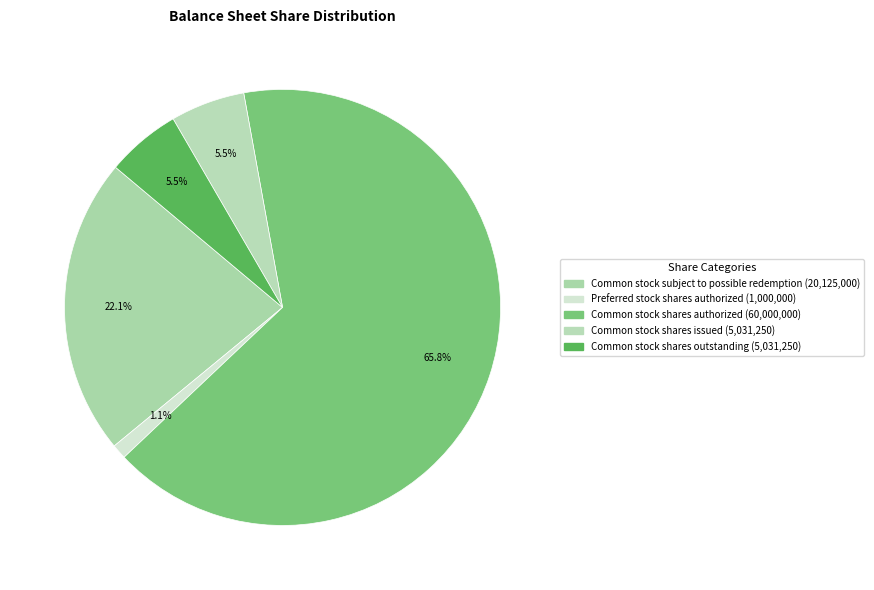

What is the largest slice in the pie chart?

Common stock shares authorized